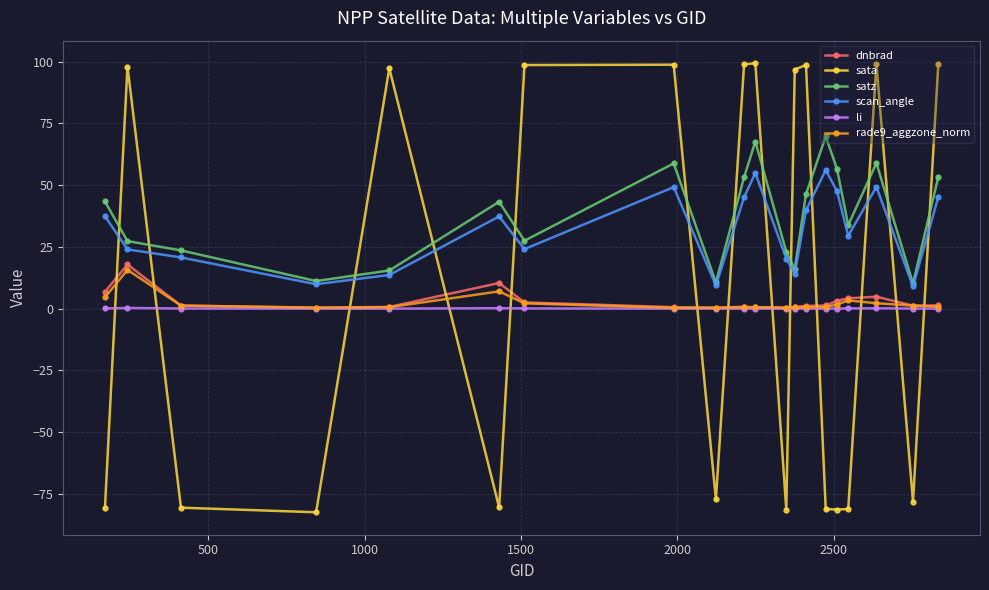

How many values in the satz series exceed 43?

10